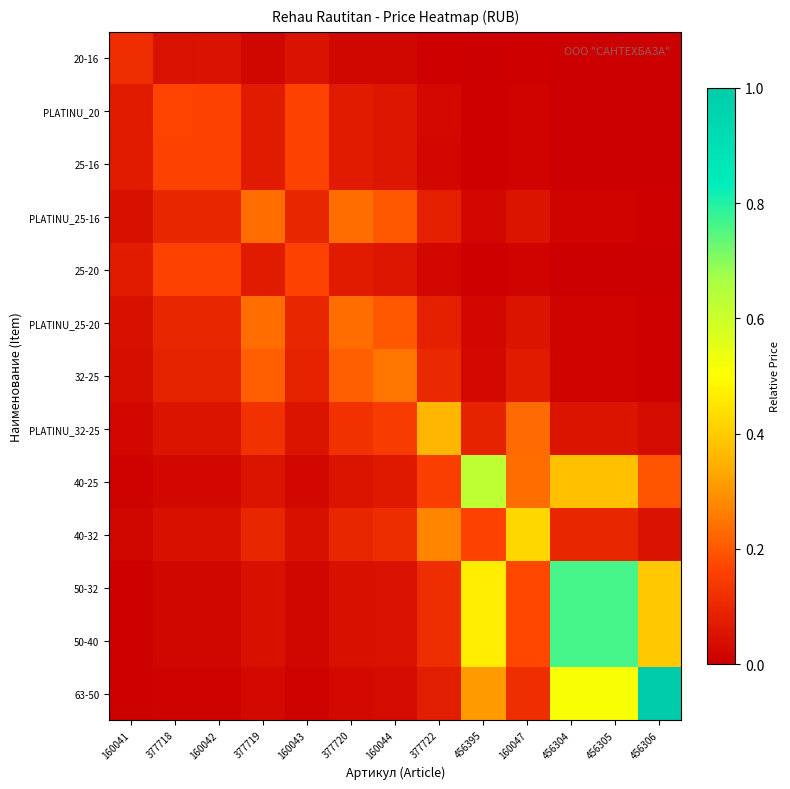

Reading left to right, what are all the values shown in this chart?

20-16: 160041=0.1	377718=0.0	160042=0.0	377719=0.0	160043=0.0	377720=0.0	160044=0.0	377722=0.0	456395=0.0	160047=0.0	456304=0.0	456305=0.0	456306=0.0
PLATINU_20: 160041=0.1	377718=0.2	160042=0.2	377719=0.1	160043=0.2	377720=0.1	160044=0.1	377722=0.0	456395=0.0	160047=0.0	456304=0.0	456305=0.0	456306=0.0
25-16: 160041=0.1	377718=0.2	160042=0.2	377719=0.1	160043=0.2	377720=0.1	160044=0.1	377722=0.0	456395=0.0	160047=0.0	456304=0.0	456305=0.0	456306=0.0
PLATINU_25-16: 160041=0.0	377718=0.1	160042=0.1	377719=0.2	160043=0.1	377720=0.2	160044=0.2	377722=0.1	456395=0.0	160047=0.1	456304=0.0	456305=0.0	456306=0.0
25-20: 160041=0.1	377718=0.2	160042=0.2	377719=0.1	160043=0.2	377720=0.1	160044=0.1	377722=0.0	456395=0.0	160047=0.0	456304=0.0	456305=0.0	456306=0.0
PLATINU_25-20: 160041=0.0	377718=0.1	160042=0.1	377719=0.2	160043=0.1	377720=0.2	160044=0.2	377722=0.1	456395=0.0	160047=0.1	456304=0.0	456305=0.0	456306=0.0
32-25: 160041=0.0	377718=0.1	160042=0.1	377719=0.2	160043=0.1	377720=0.2	160044=0.2	377722=0.1	456395=0.0	160047=0.1	456304=0.0	456305=0.0	456306=0.0
PLATINU_32-25: 160041=0.0	377718=0.1	160042=0.1	377719=0.1	160043=0.1	377720=0.1	160044=0.1	377722=0.4	456395=0.1	160047=0.2	456304=0.1	456305=0.1	456306=0.0
40-25: 160041=0.0	377718=0.0	160042=0.0	377719=0.1	160043=0.0	377720=0.1	160044=0.1	377722=0.2	456395=0.6	160047=0.2	456304=0.4	456305=0.4	456306=0.2
40-32: 160041=0.0	377718=0.0	160042=0.0	377719=0.1	160043=0.0	377720=0.1	160044=0.1	377722=0.3	456395=0.2	160047=0.4	456304=0.1	456305=0.1	456306=0.0
50-32: 160041=0.0	377718=0.0	160042=0.0	377719=0.0	160043=0.0	377720=0.0	160044=0.0	377722=0.1	456395=0.5	160047=0.2	456304=0.8	456305=0.8	456306=0.4
50-40: 160041=0.0	377718=0.0	160042=0.0	377719=0.0	160043=0.0	377720=0.0	160044=0.0	377722=0.1	456395=0.5	160047=0.2	456304=0.8	456305=0.8	456306=0.4
63-50: 160041=0.0	377718=0.0	160042=0.0	377719=0.0	160043=0.0	377720=0.0	160044=0.0	377722=0.1	456395=0.3	160047=0.1	456304=0.5	456305=0.5	456306=1.0